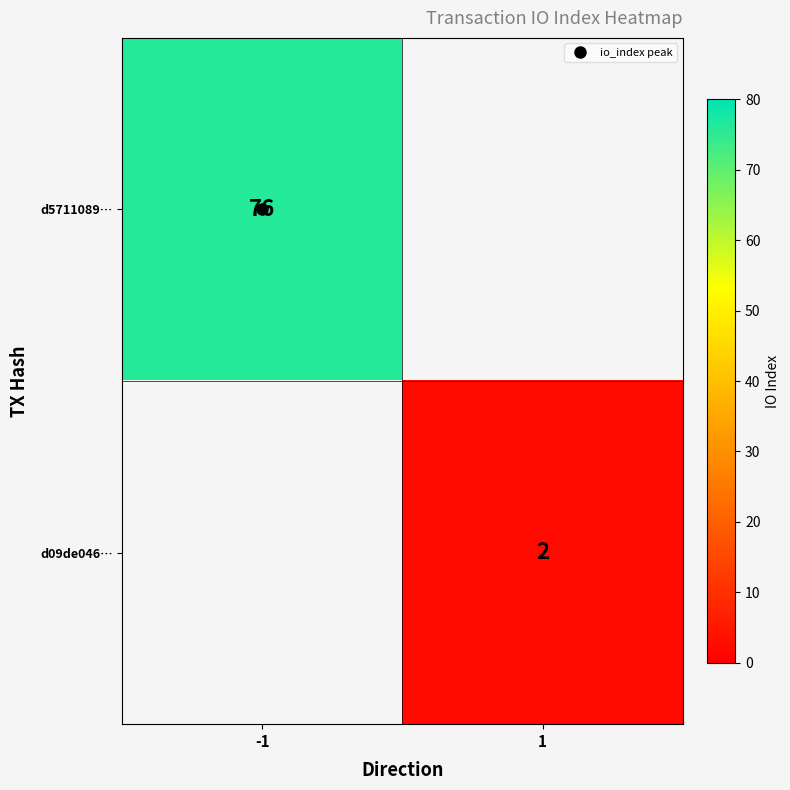

Which has a higher value, 1 or -1?

-1